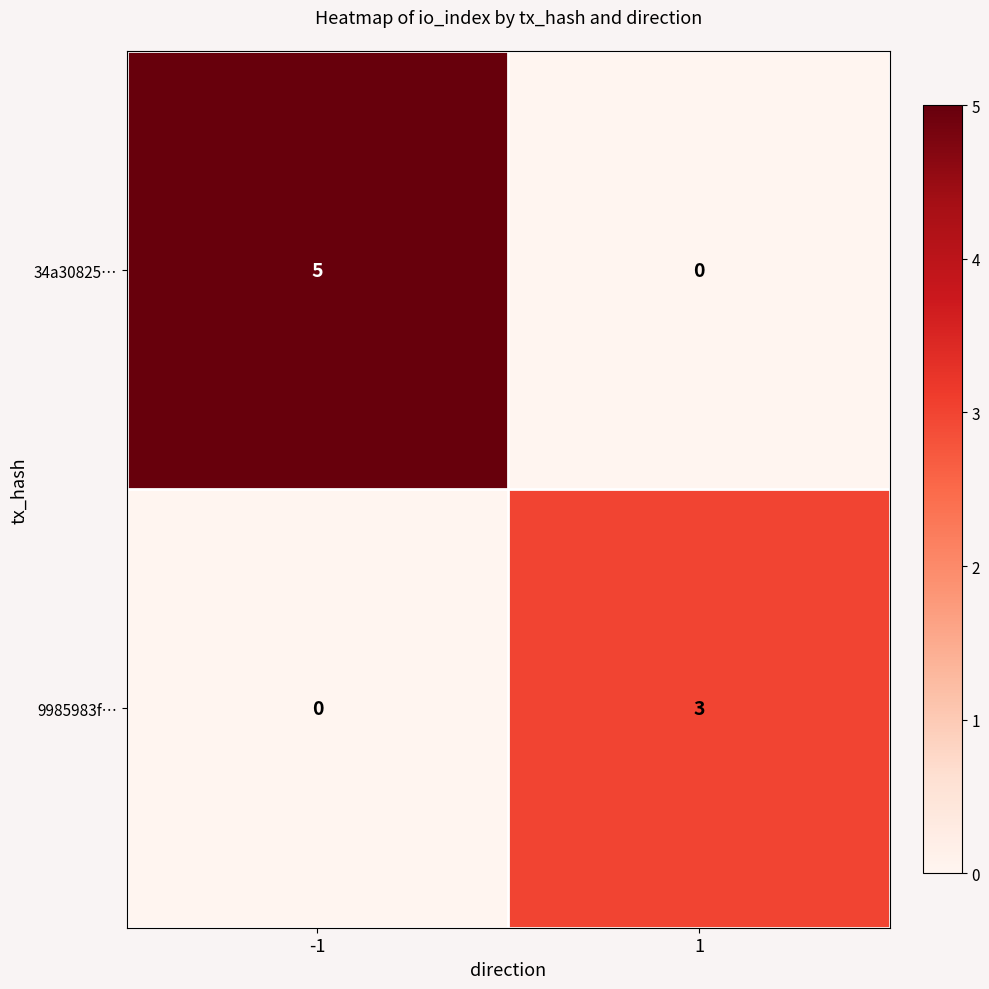

The 34a30825… series shows 5 at -1. True or false?

True